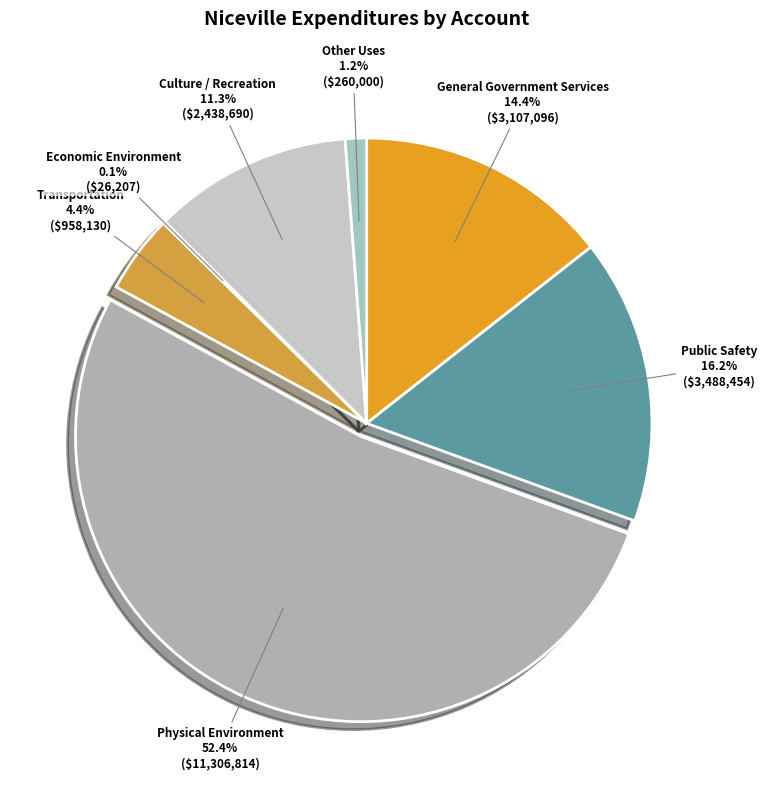

To the nearest percent, what is the average slice percentage?

14%